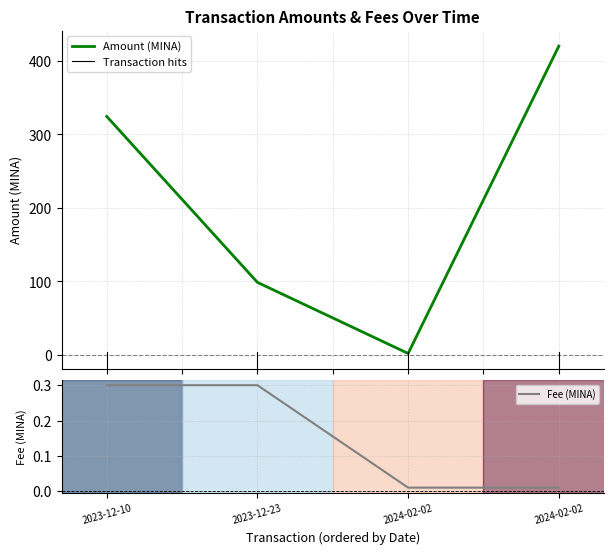

Rank the series by their average value, from highest to lowest.

Amount (MINA), Fee (MINA)